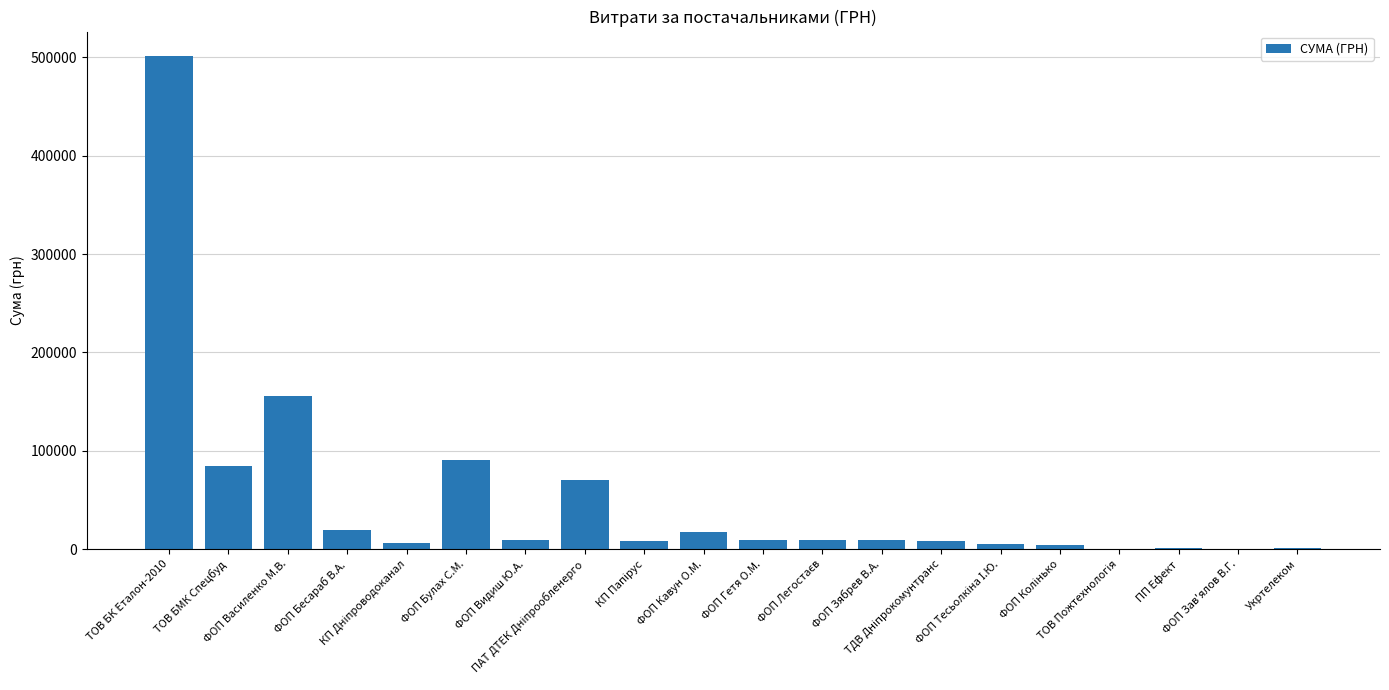

What is the greatest value displayed?

501203.1